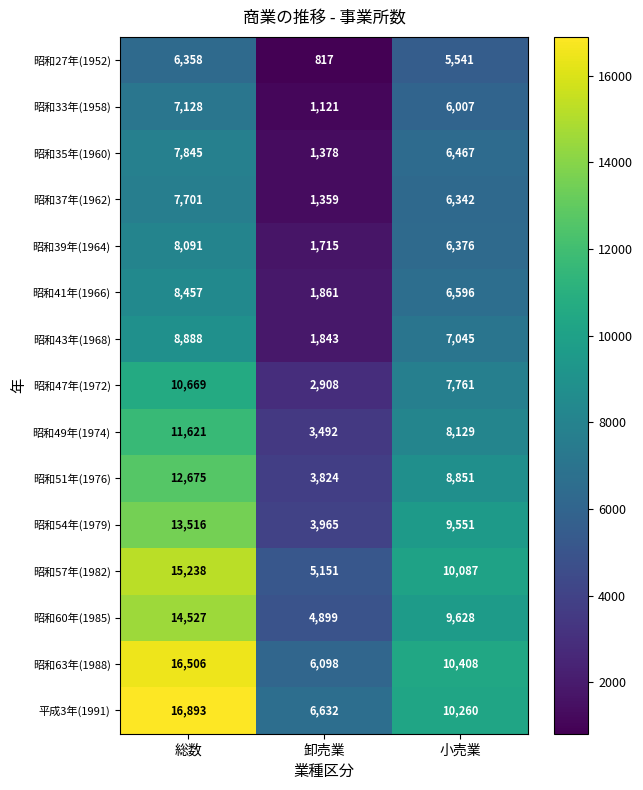

Which series has the largest range (max minus min)?

昭和63年(1988)